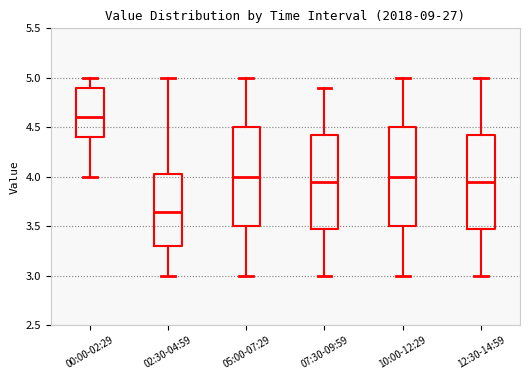

Which box's median line is the lowest?

02:30-04:59